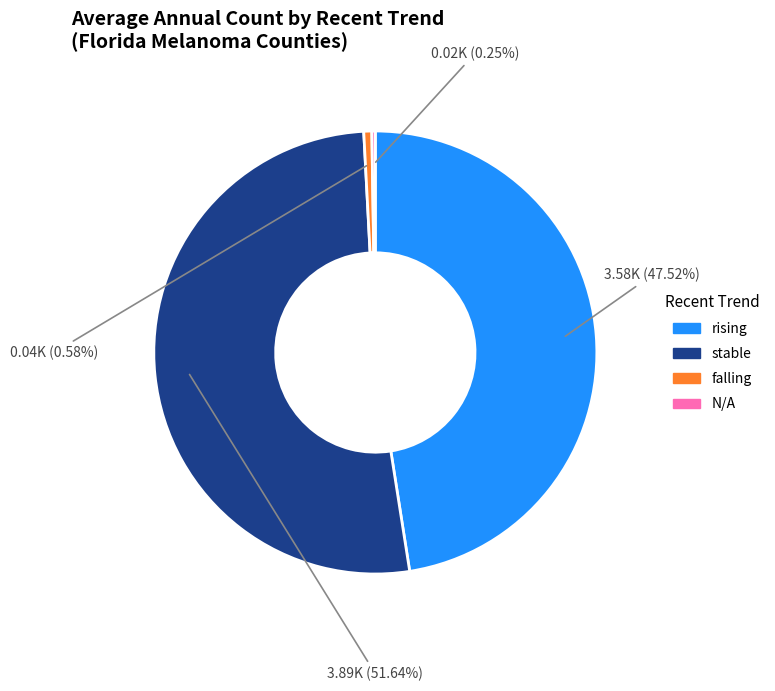

Is there any slice that represents more than half of the pie?

Yes